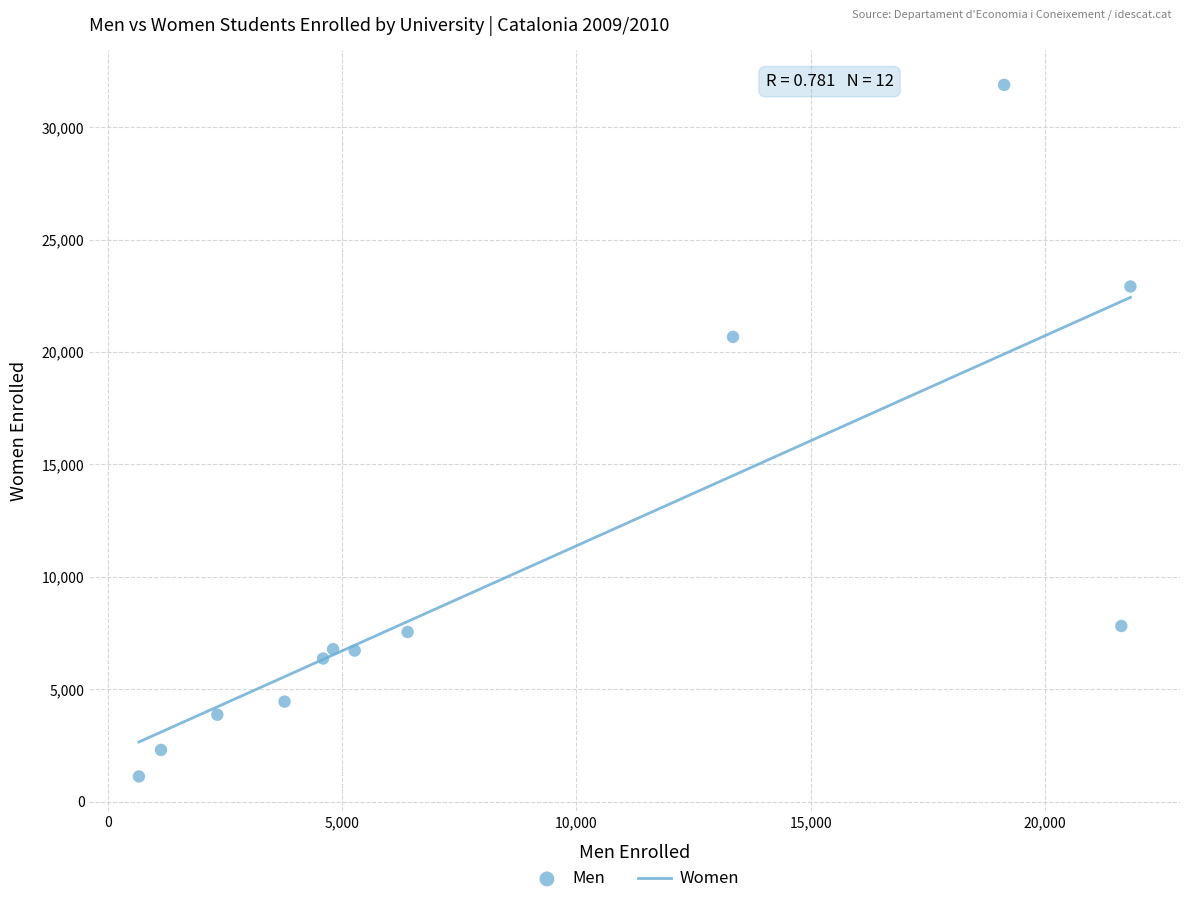

What Y value in the scatter plot is closest to 16502?

20675